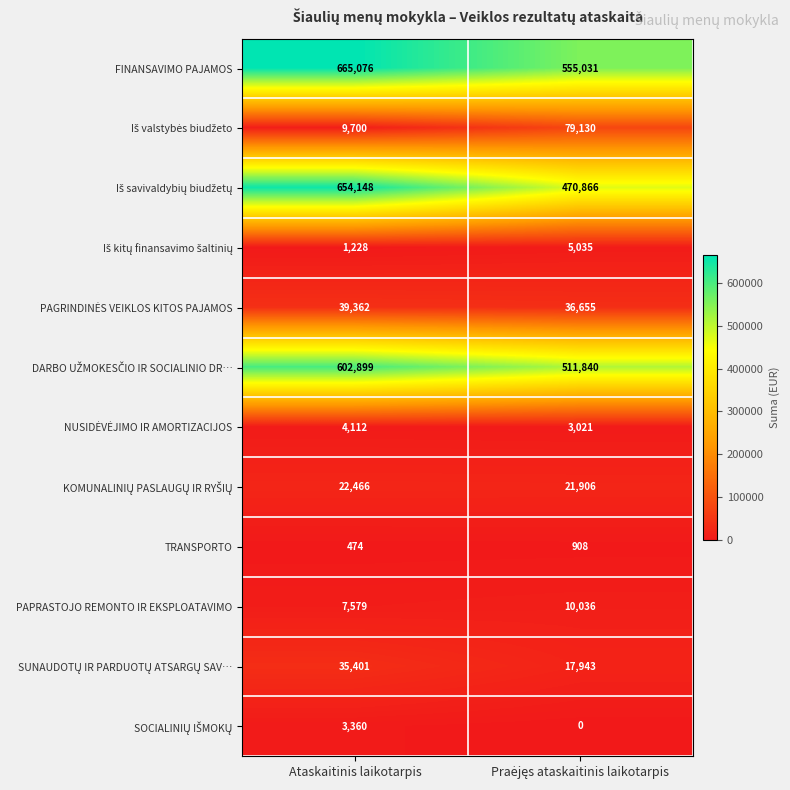

What is the greatest value displayed?

665076